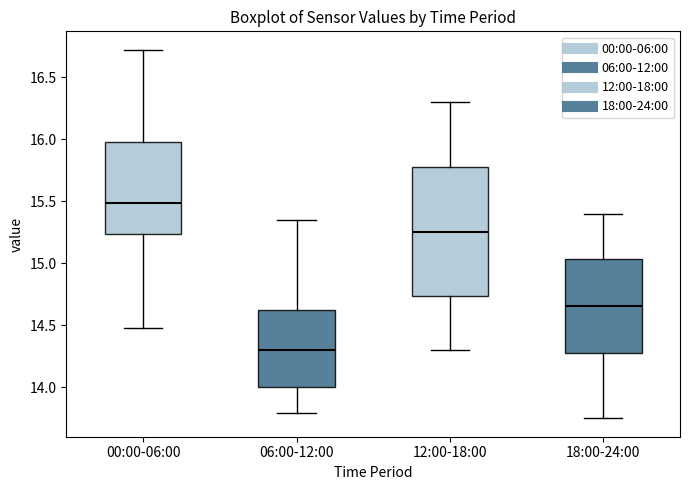

Where does the upper whisker of the box for 12:00-18:00 end on the y-axis? The values are not printed on the chart, so give them approximately, as read against the axis.

16.30